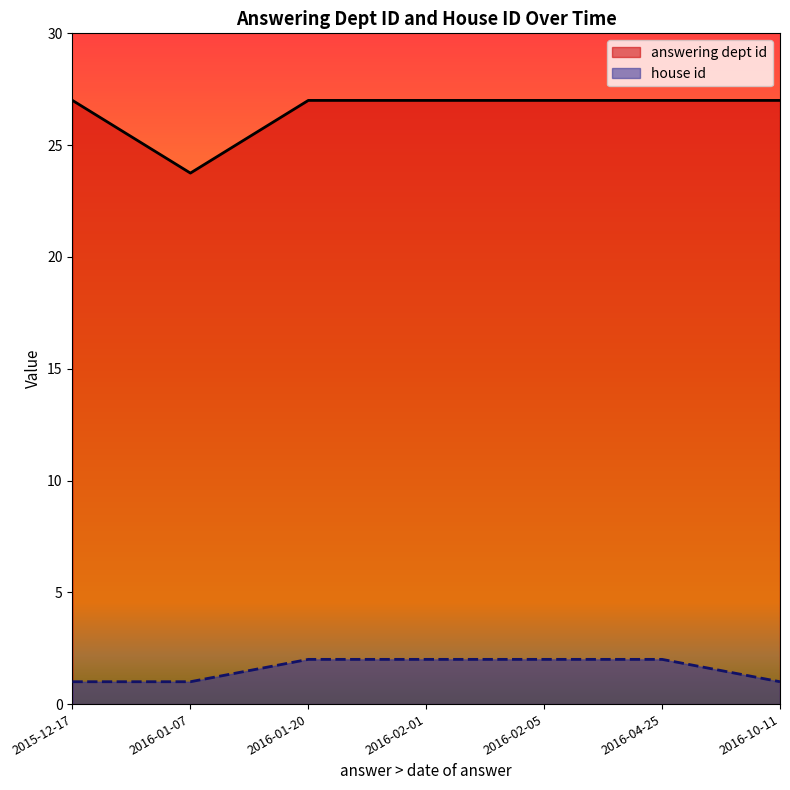

What are all the series names shown in the legend?

answering dept id, house id